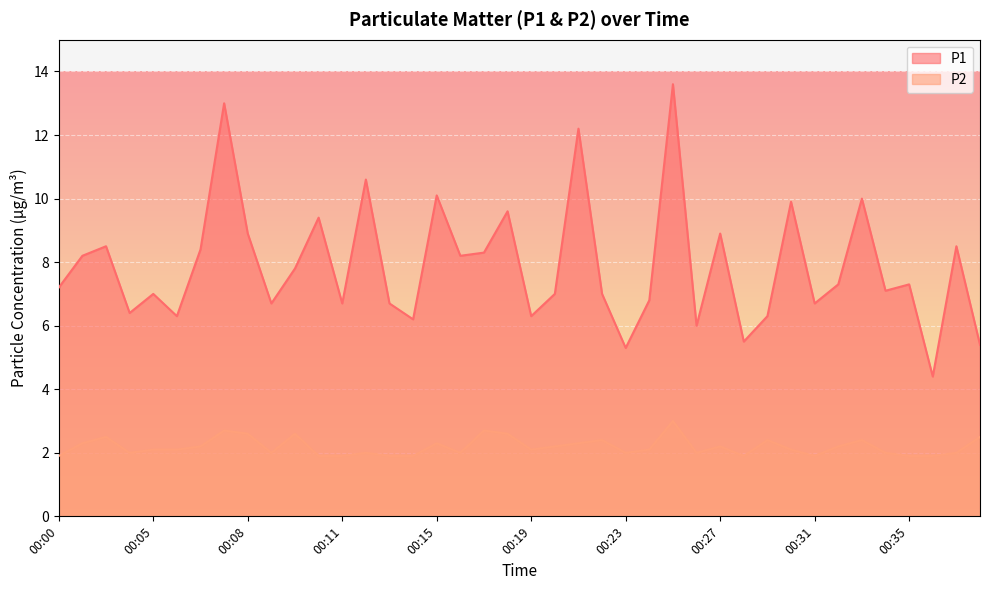

Reading left to right, list all the values displayed in this chart.

P1: 7.2	8.2	8.5	6.4	7.0	6.3	8.4	13.0	8.9	6.7	7.8	9.4	6.7	10.6	6.7	6.2	10.1	8.2	8.3	9.6	6.3	7.0	12.2	7.0	5.3	6.8	13.6	6.0	8.9	5.5	6.3	9.9	6.7	7.3	10.0	7.1	7.3	4.4	8.5	5.4
P2: 1.9	2.3	2.5	2.0	2.1	2.1	2.2	2.7	2.6	2.0	2.6	1.9	1.9	2.0	1.9	1.9	2.3	2.0	2.7	2.6	2.1	2.2	2.3	2.4	2.0	2.1	3.0	2.0	2.2	1.9	2.4	2.1	1.9	2.2	2.4	2.0	1.9	1.9	2.0	2.5